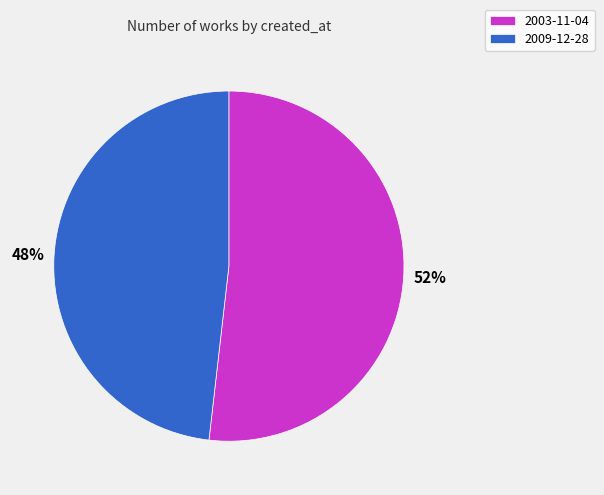

Does 2009-12-28 represent more than half of the total?

No